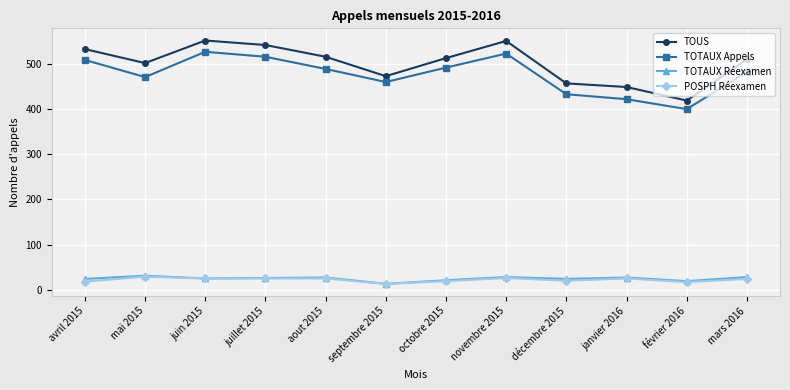

What is the value of the TOTAUX Réexamen point at the 6th from the left?

13